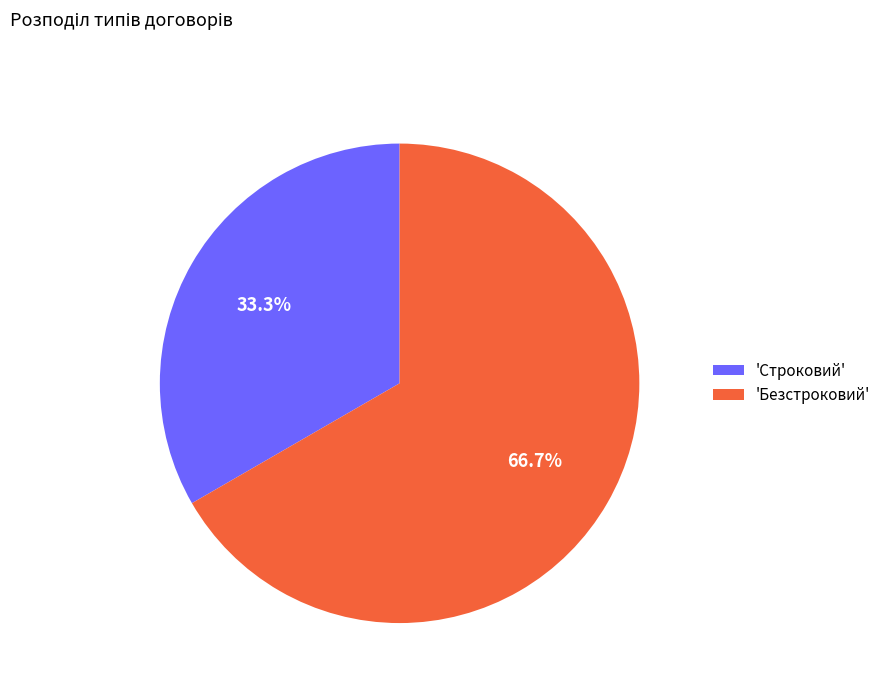

Is there a majority slice in this chart?

Yes